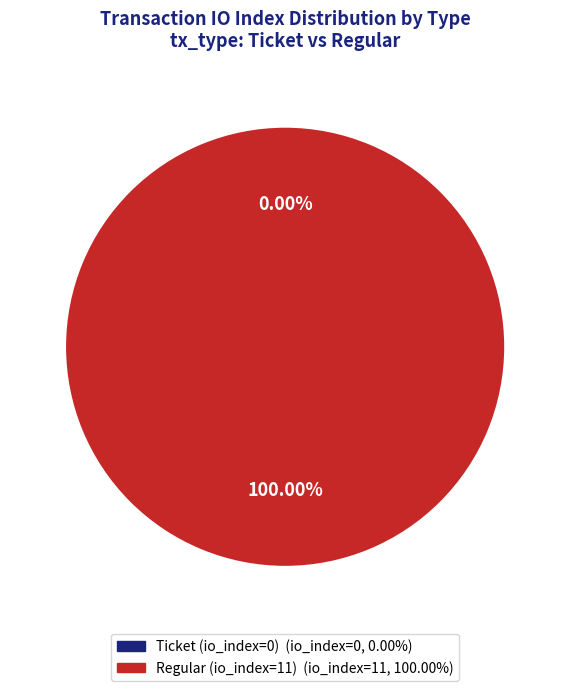

What percentage is the Regular (io_index=11) slice, to the nearest percent?

100%